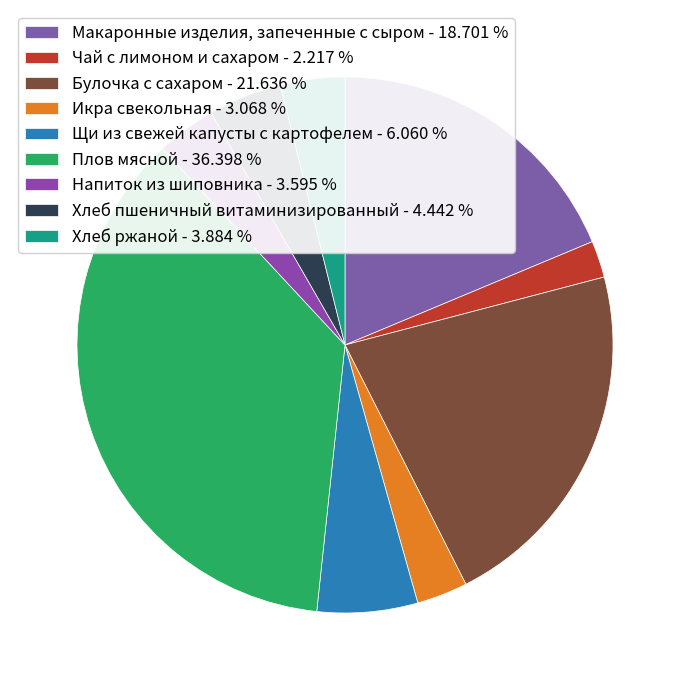

How many segments does this pie chart have?

9